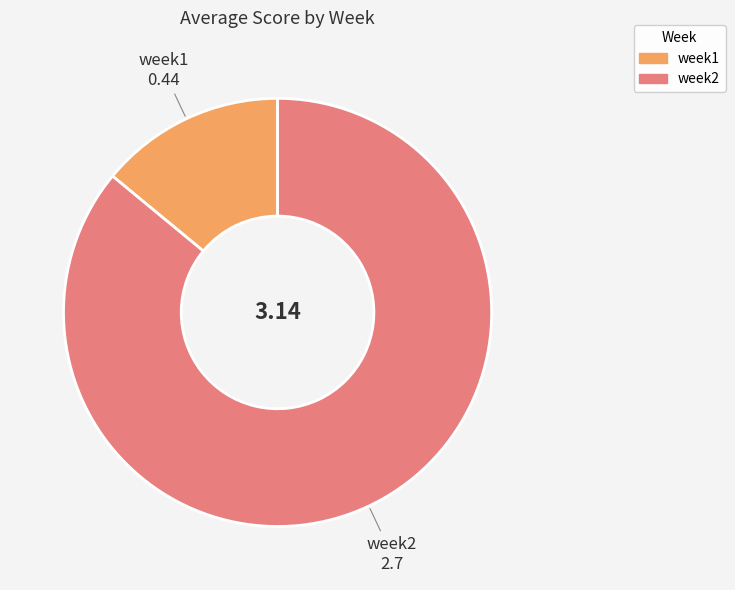

Is it true that week2 is 86% of the pie?

True